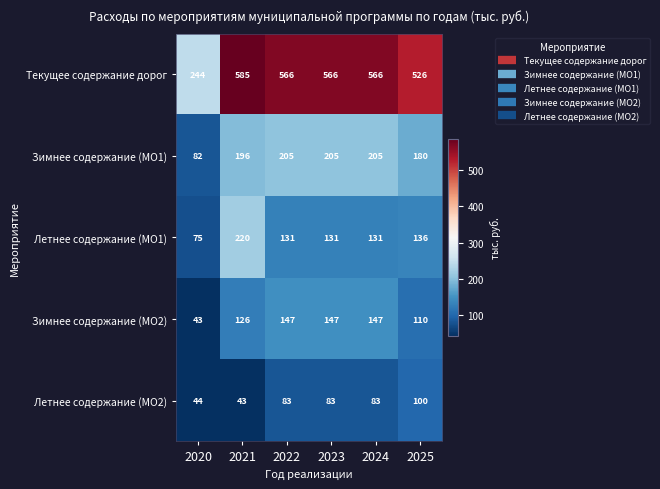

The Зимнее содержание (МО2) series shows 147 at 2022. True or false?

True